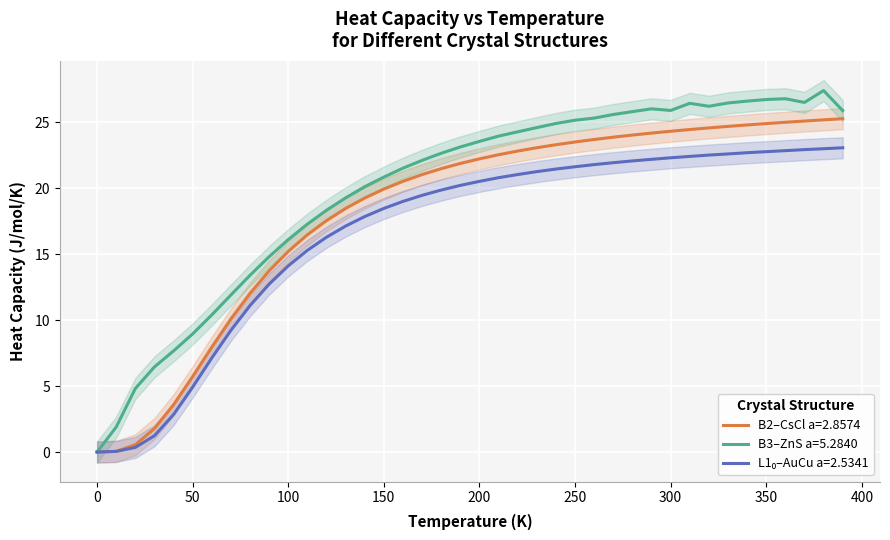

The value of B3–ZnS a=5.2840 at 150 is 20.8. True or false?

True